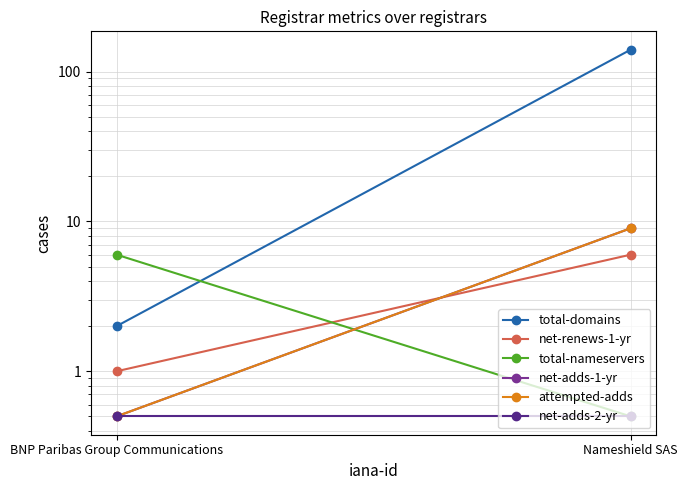

What is the difference between the total-domains values at Nameshield SAS and BNP Paribas Group Communications?

138.0